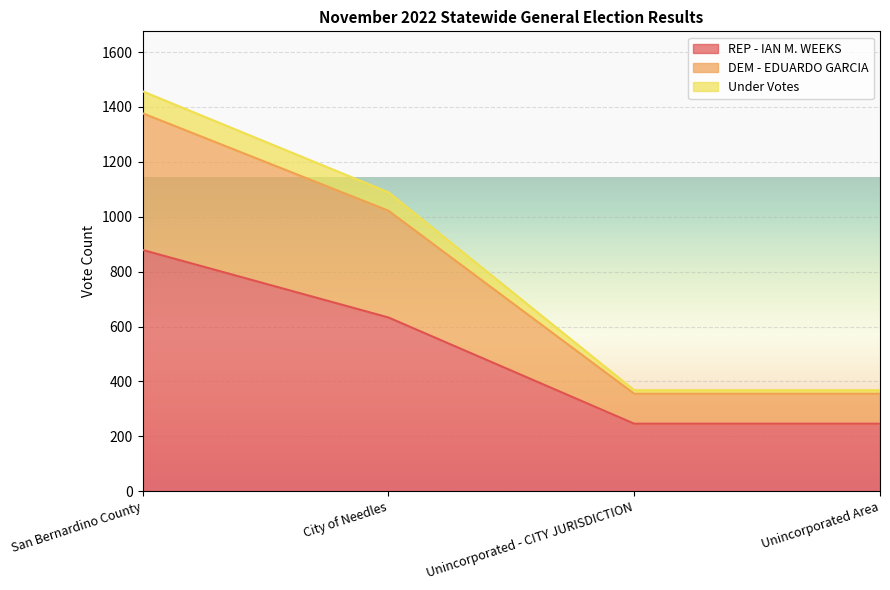

What position from the right is Unincorporated Area?

1